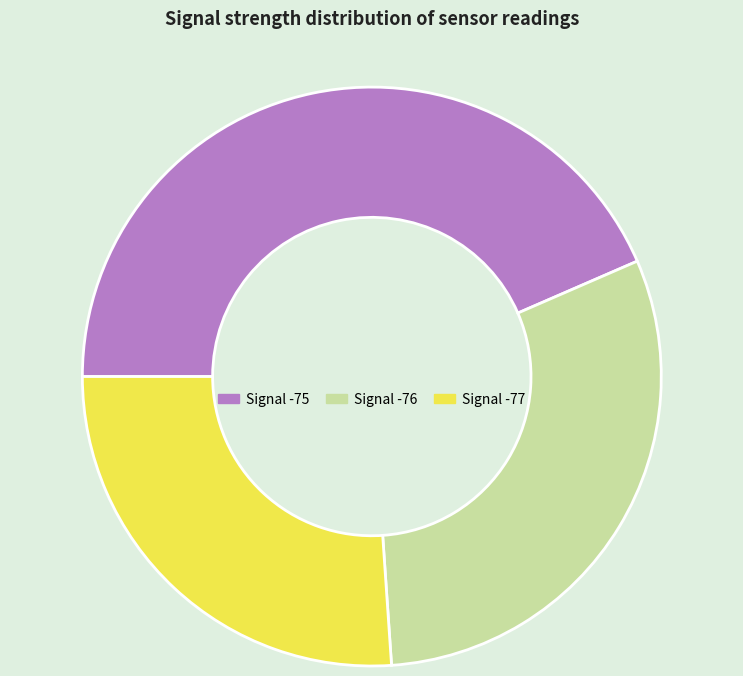

Combined, do Signal -77 and Signal -76 account for over 50%?

Yes